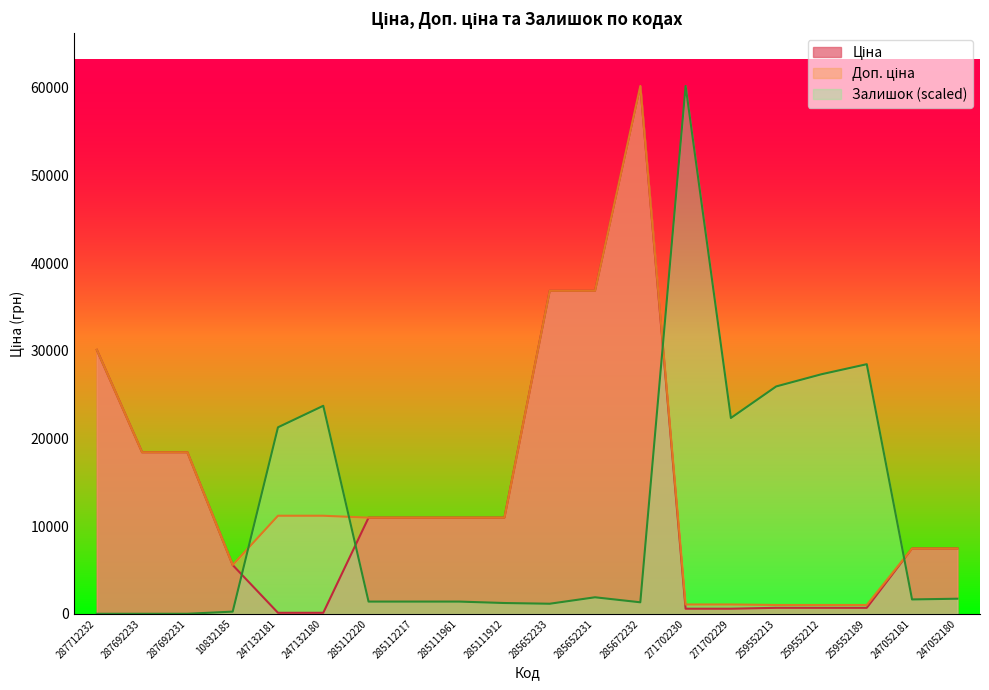

How many categories are shown in the chart?

20